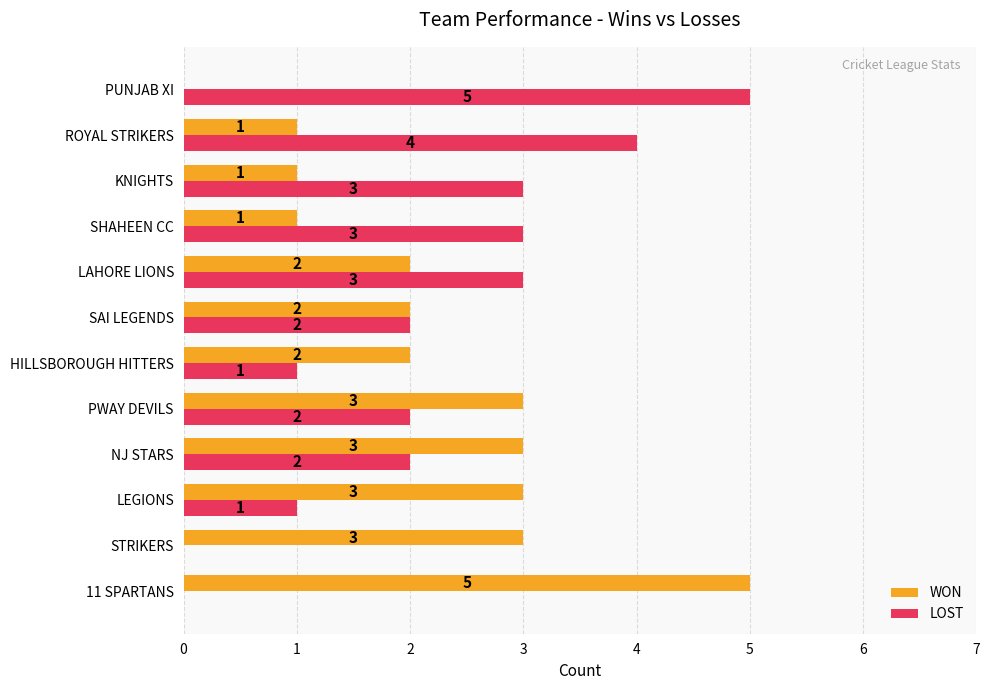

What is the maximum value for WON?

5